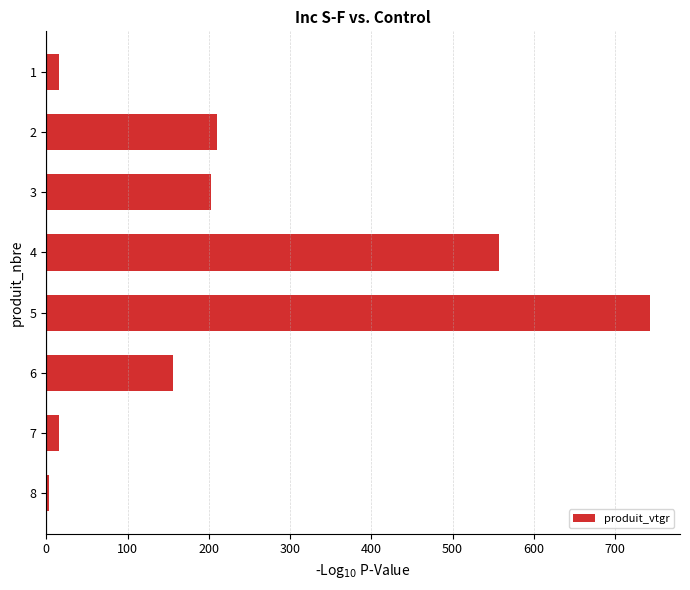

Is it true that the value at 6 is 156.0?

True